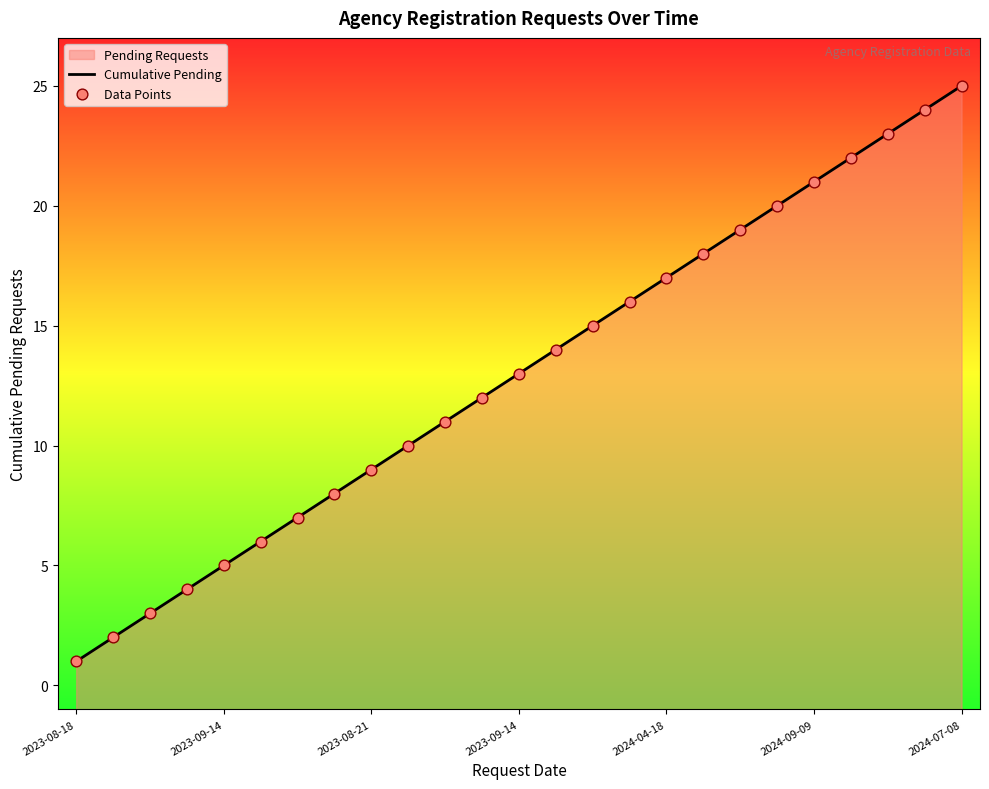

Which series contains the lowest Y value?

Cumulative Pending